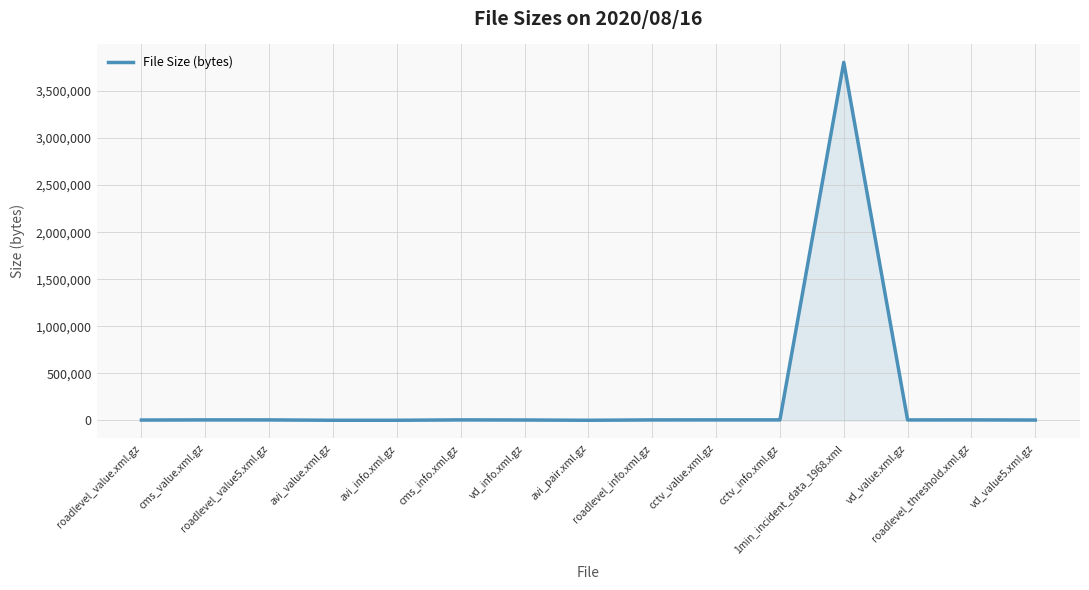

What is the difference between the maximum and minimum values?

3803160